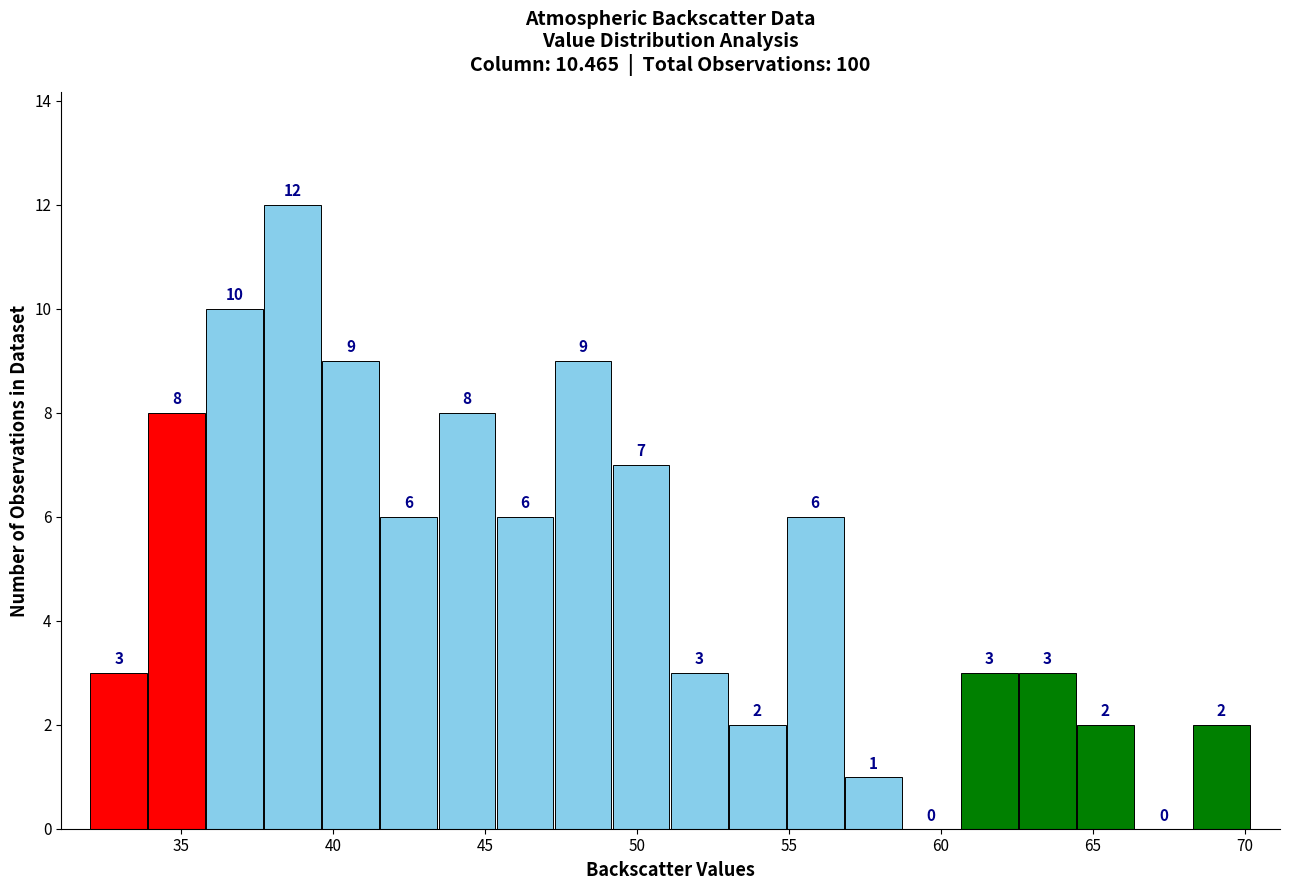

Read against the x-axis, roughly where is the centre of the tallest bar?

38.5